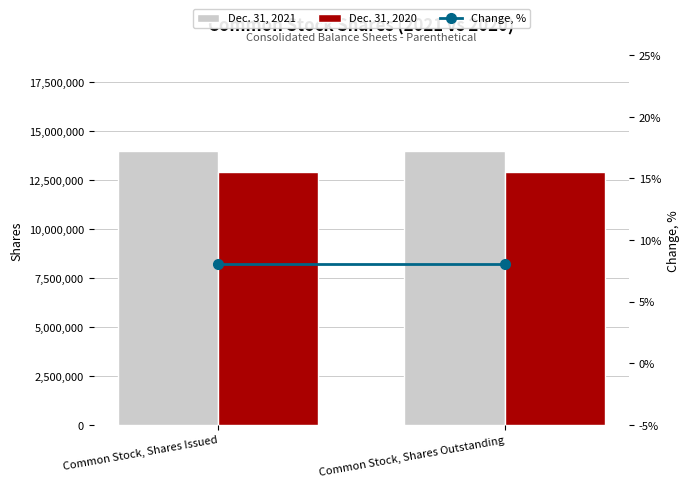

Is it true that Dec. 31, 2021 equals 13967332.0 at Common Stock, Shares Issued?

True